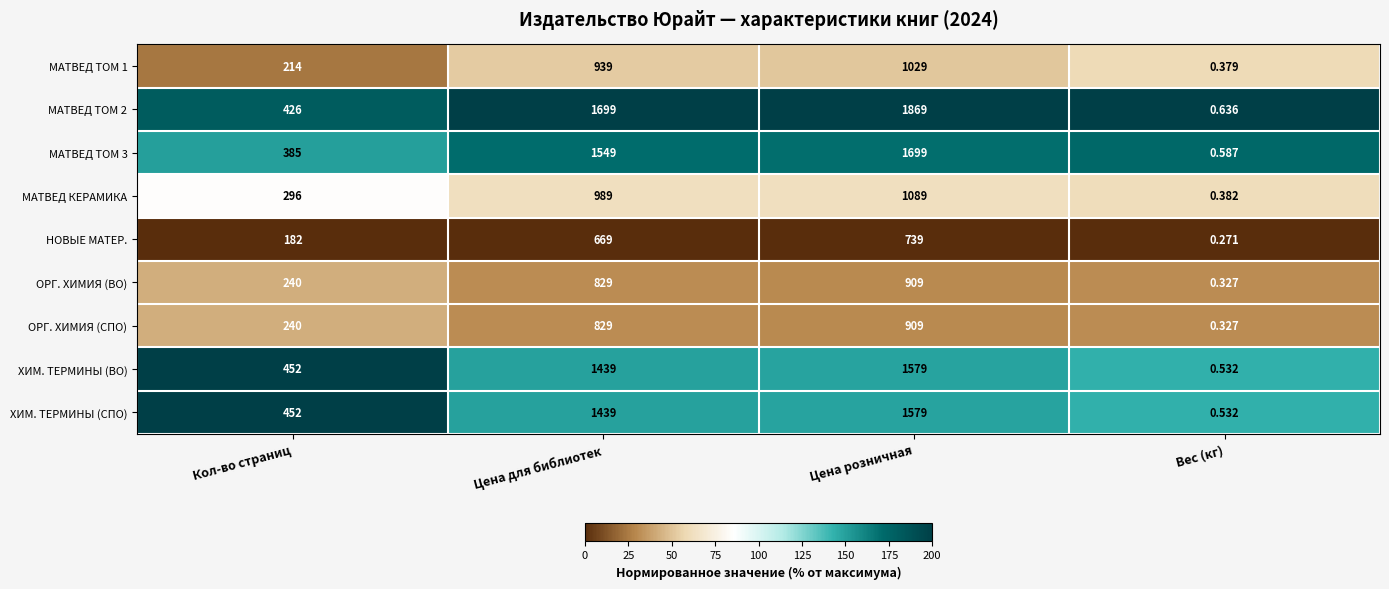

Where is ОРГ. ХИМИЯ (СПО) nearest to the value 454?

Кол-во страниц